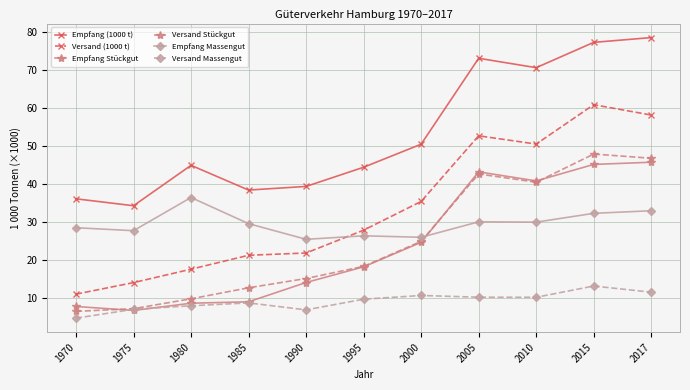

At which category is the sum across all series the highest?

2015